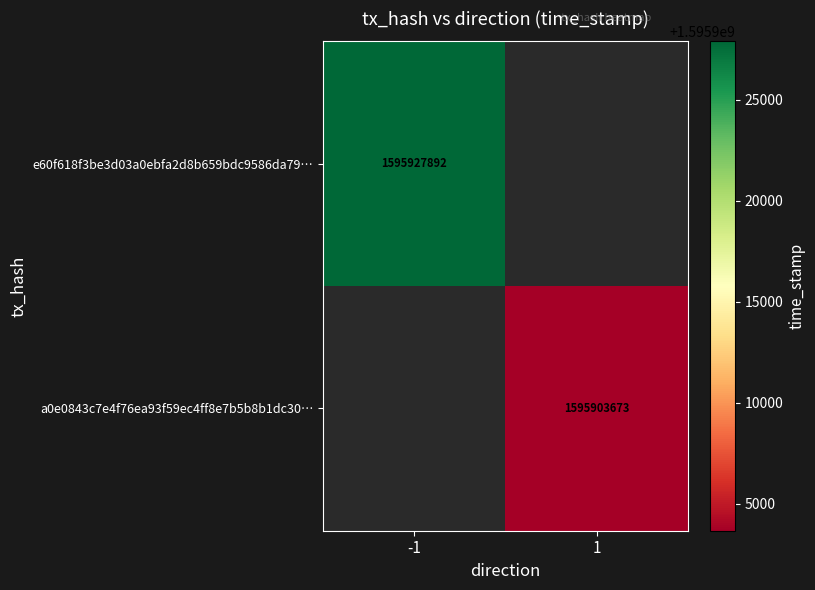

True or false: e60f618f3be3d03a0ebfa2d8b659bdc9586da79… has a value of 2105276789 at -1.

False